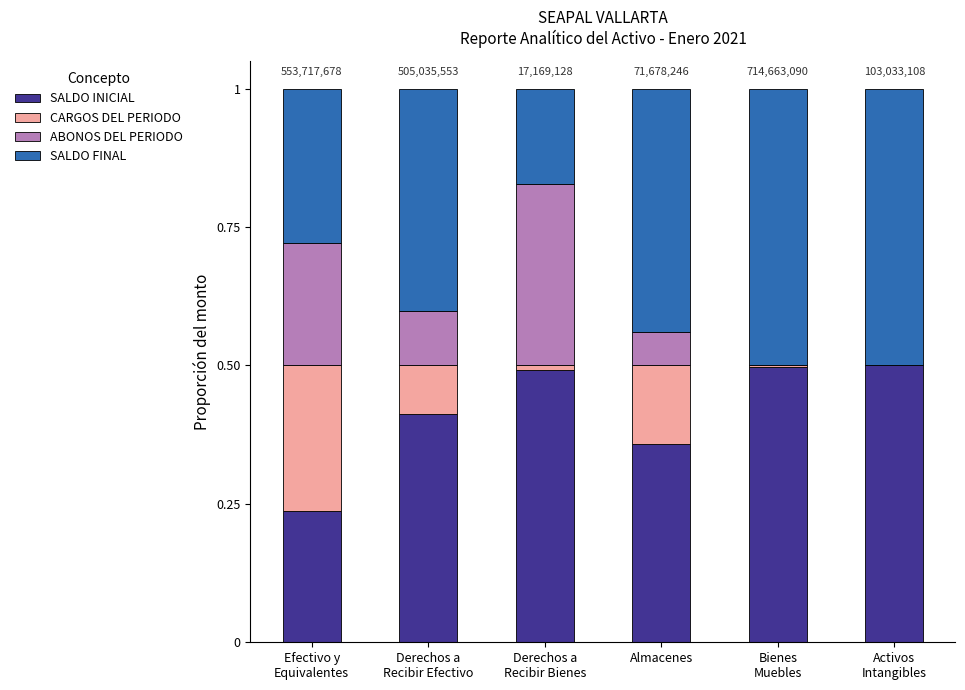

The SALDO INICIAL series shows 0.1 at Almacenes. True or false?

False